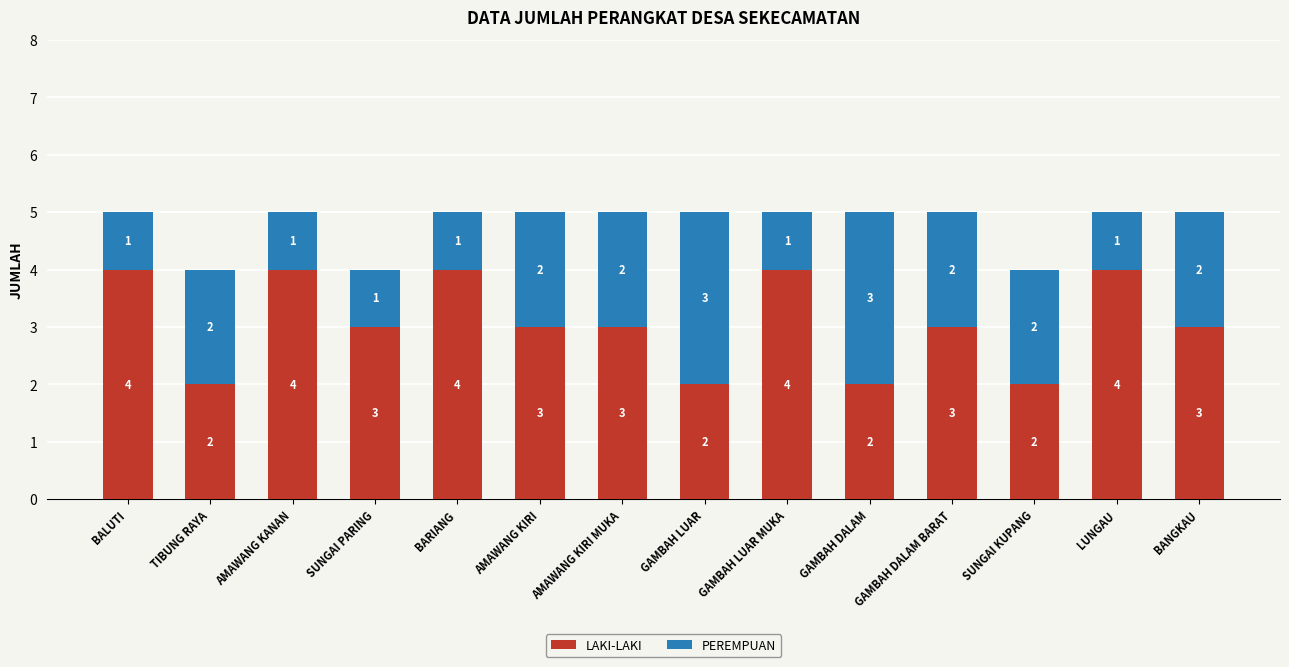

True or false: LAKI-LAKI has a value of 1 at GAMBAH LUAR.

False